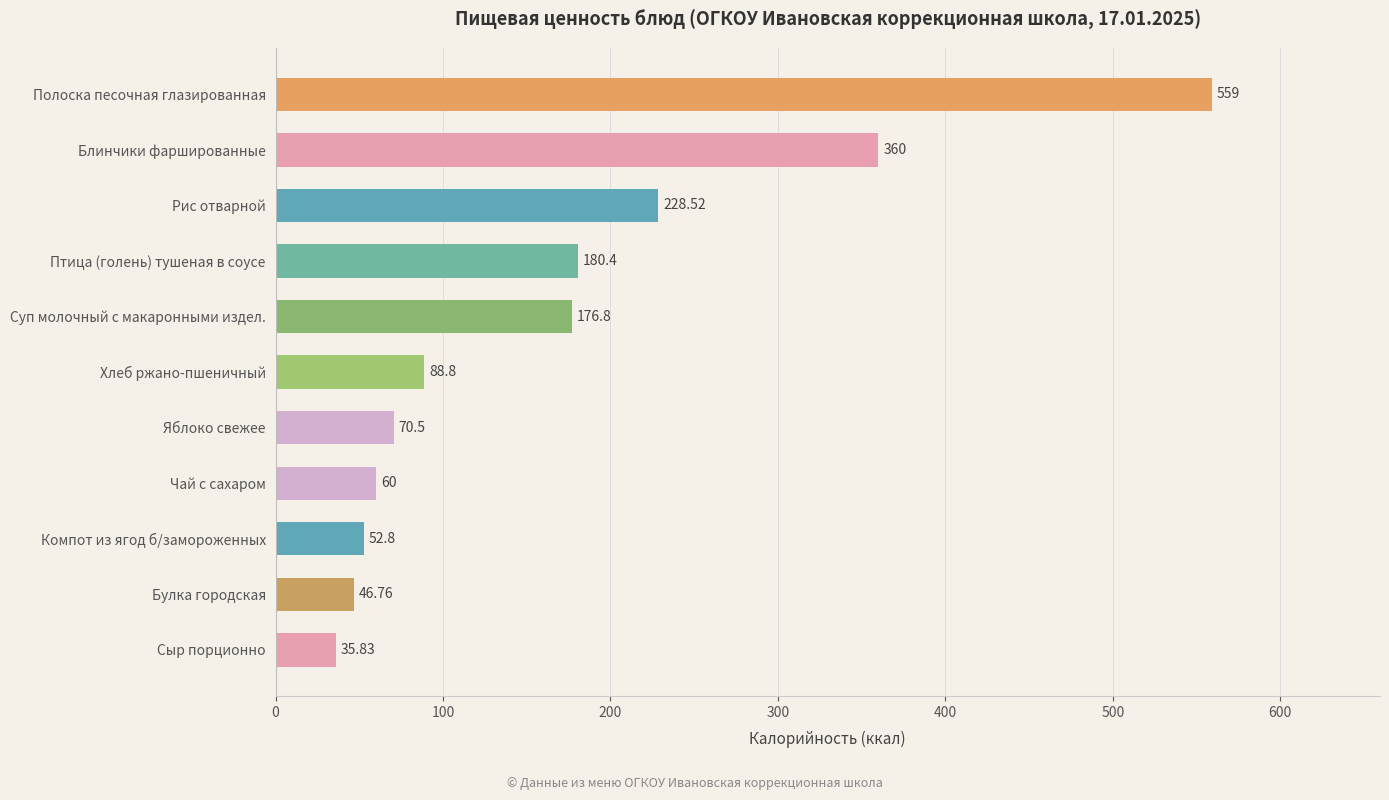

At which category does the chart reach its peak across all series?

Полоска песочная глазированная